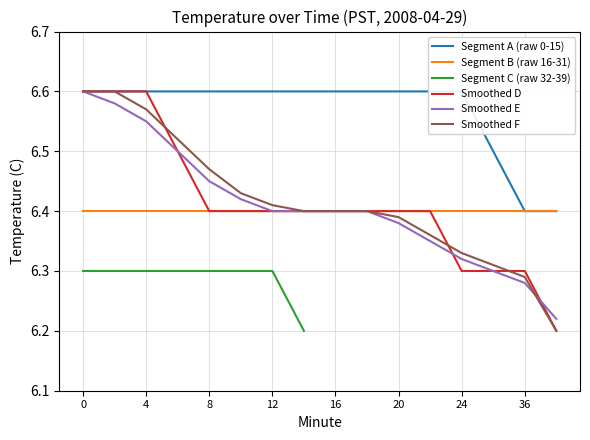

Read the Hour 0 (00:00-00:15) value at 22.

6.6